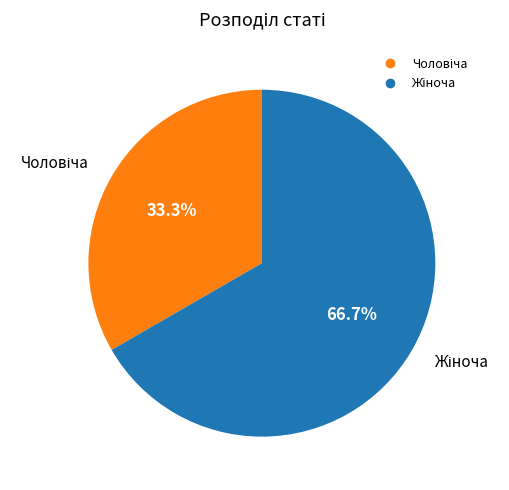

Is there any slice that represents more than half of the pie?

Yes